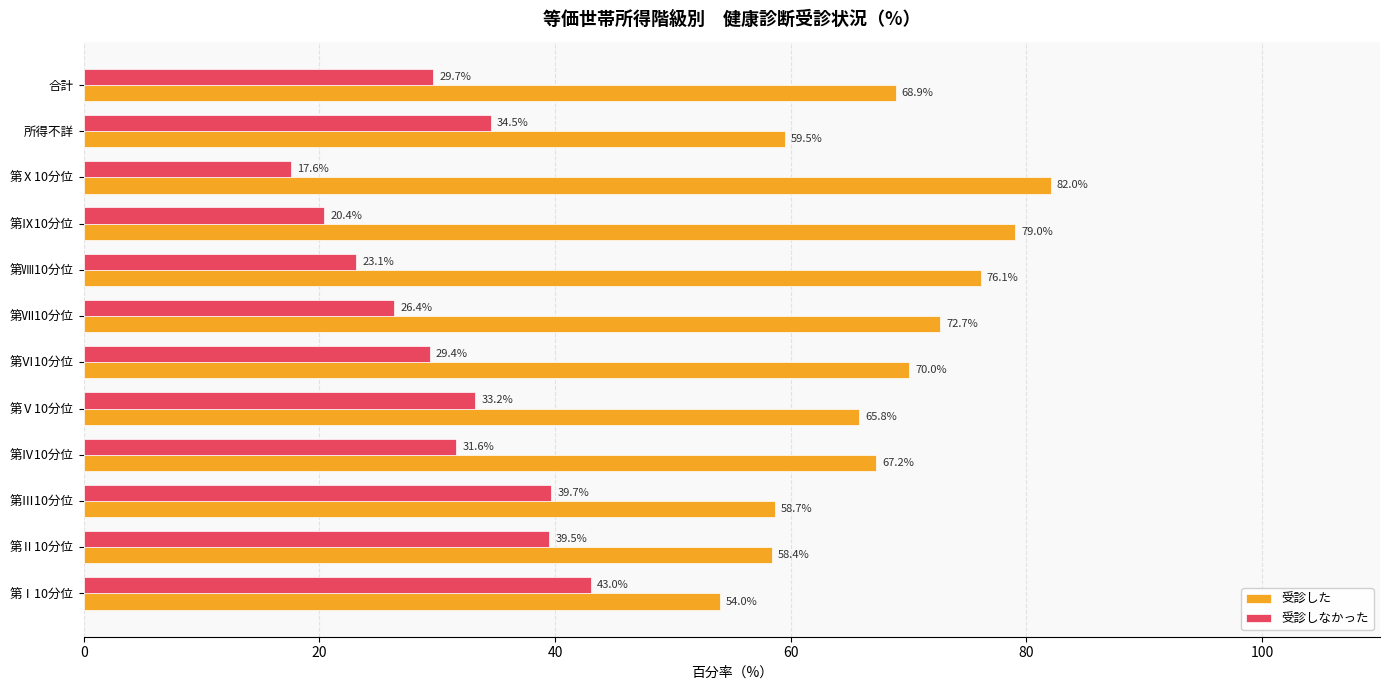

The 受診しなかった series shows 13.3 at 第Ⅶ10分位. True or false?

False